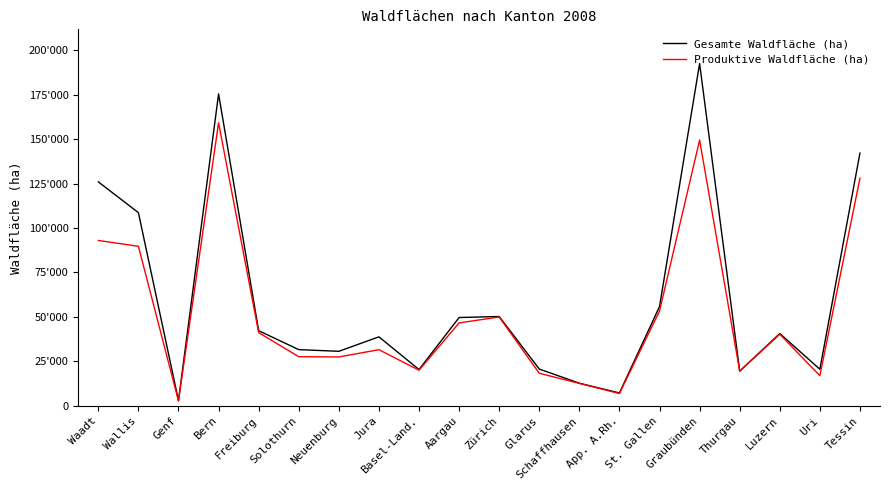

Between App. A.Rh. and St. Gallen, which series saw the biggest shift?

Gesamte Waldfläche (ha)